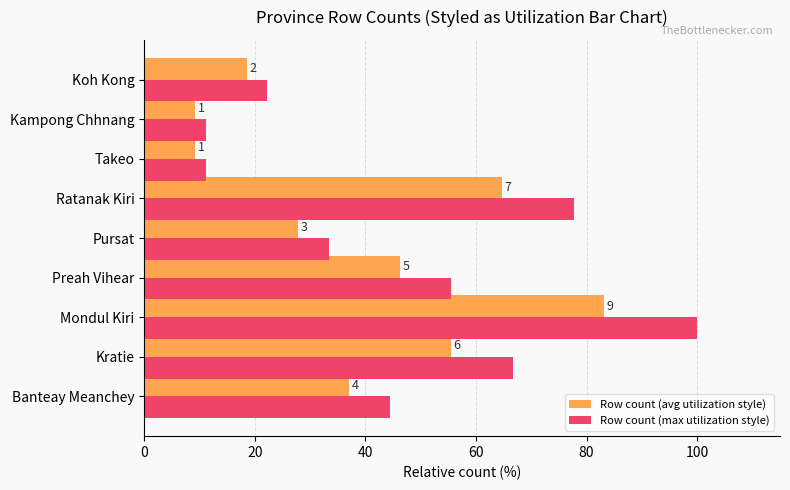

What are all the series names shown in the legend?

Row count (avg utilization style), Row count (max utilization style)